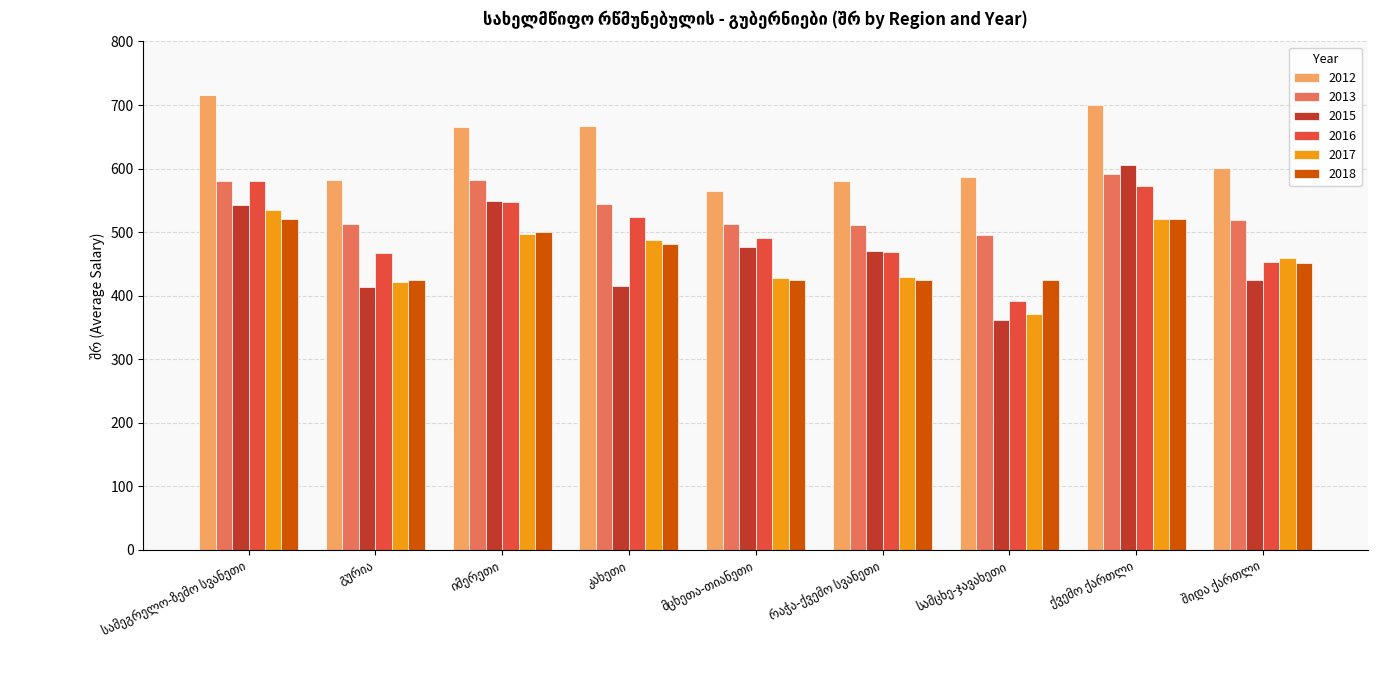

What is the maximum value shown in the chart?

715.4